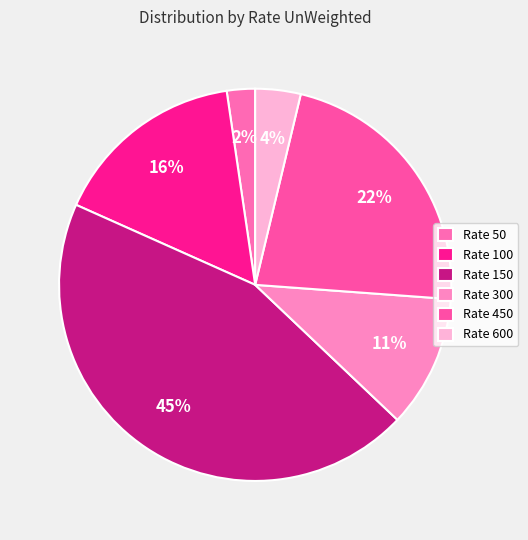

Rank the categories by value from lowest to highest.

Rate 50, Rate 600, Rate 300, Rate 100, Rate 450, Rate 150